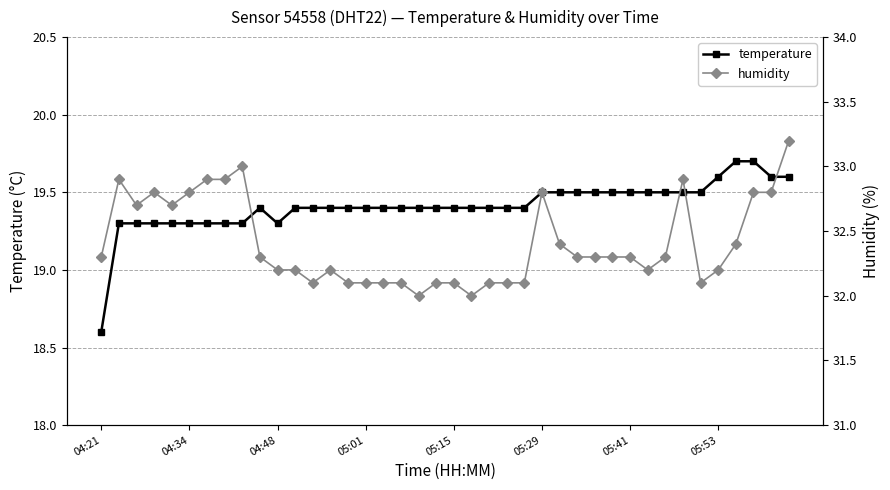

Is the value of humidity at 33 greater than the value of temperature at 36?

Yes